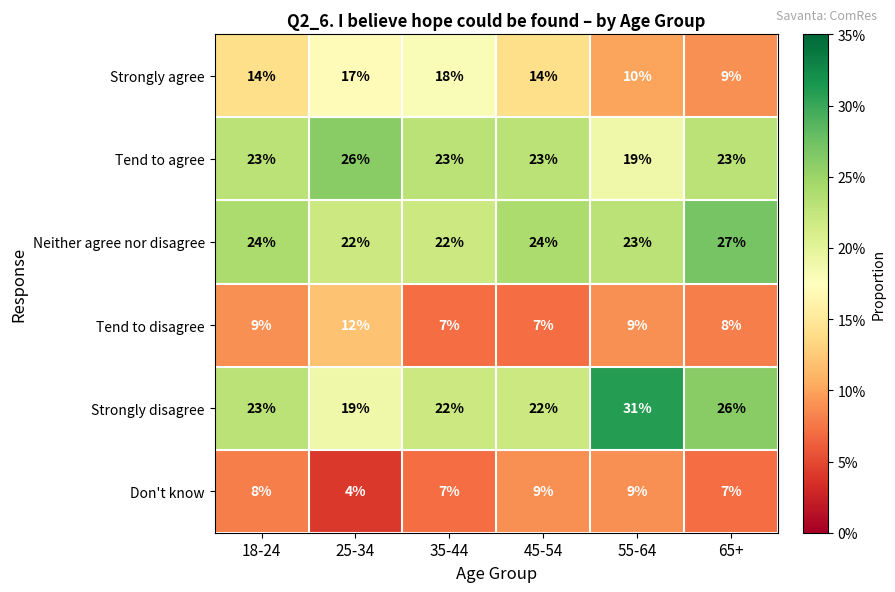

What is the total value across all series at 35-44?

99